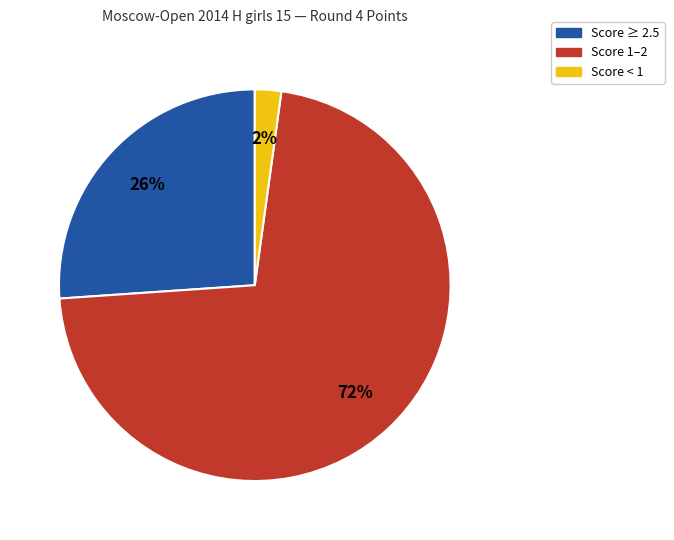

Is the sum of Score < 1 and Score ≥ 2.5 greater than half?

No